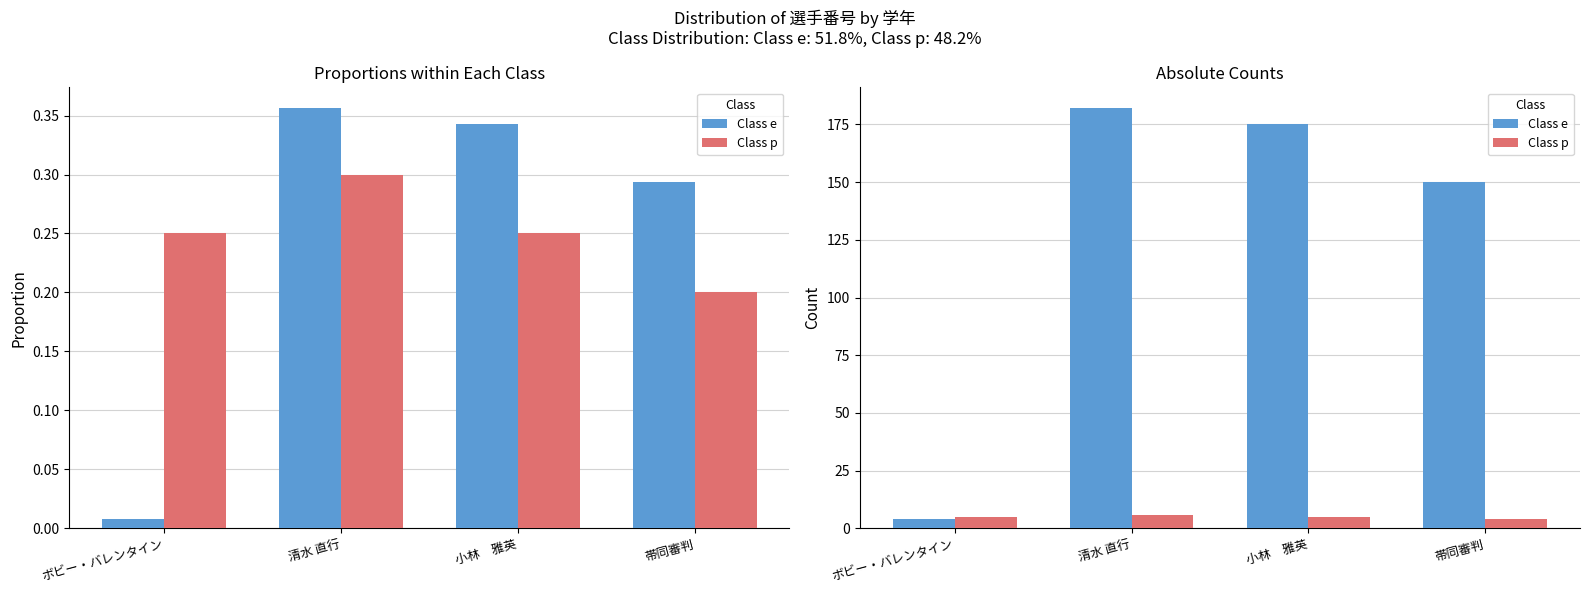

Which category has the lowest value in the Class p series?

帯同審判